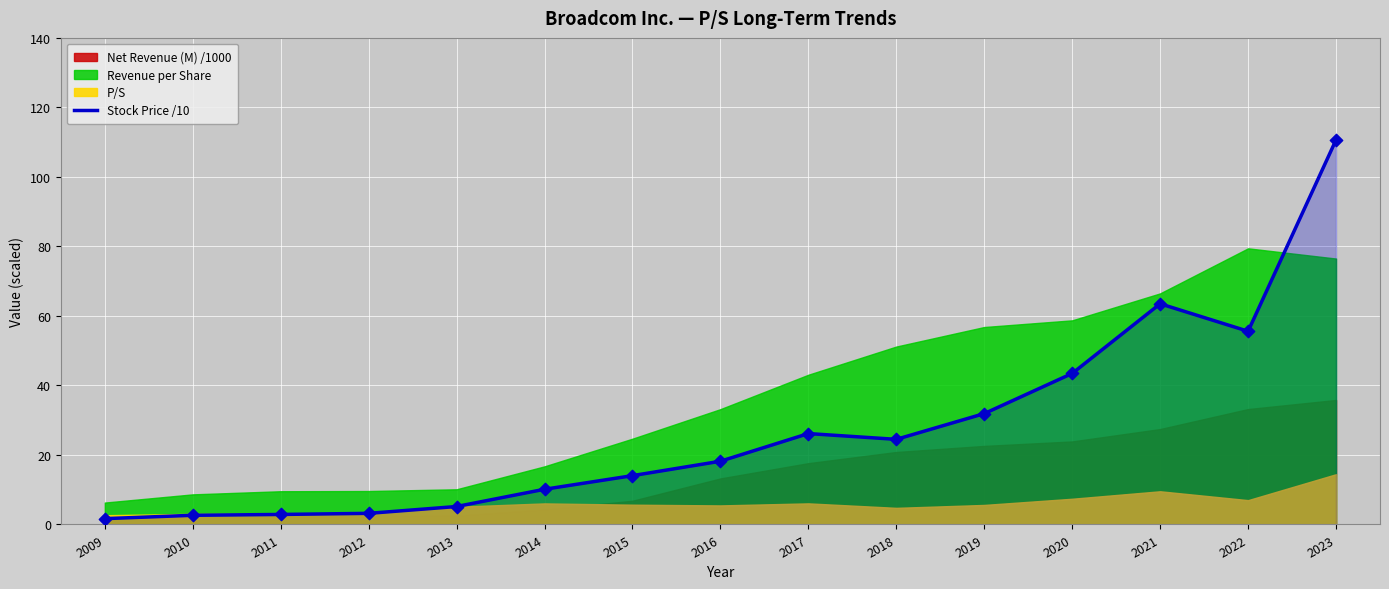

Which has a higher value, 2017 or 2016?

2017